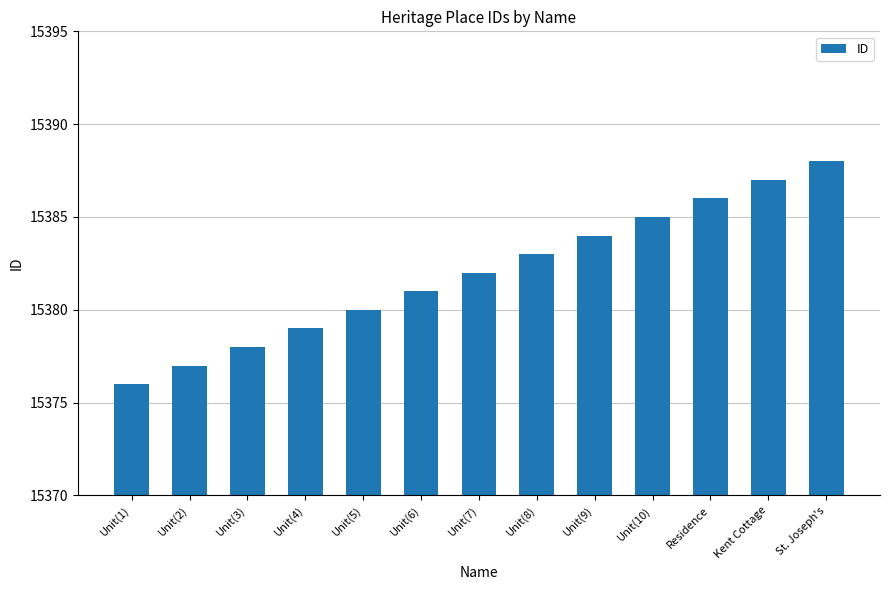

What is the difference between the values at Unit(3) and Kent Cottage?

9